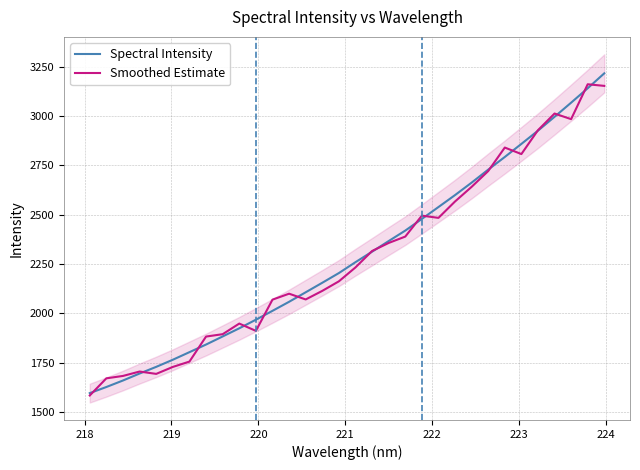

What is the minimum value for Smoothed Estimate?

1582.8